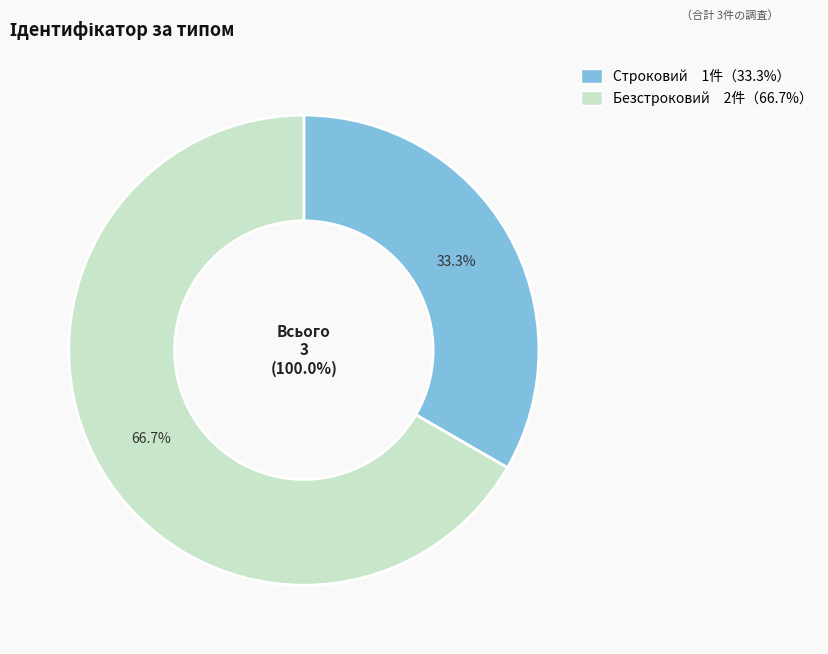

What is the largest slice in the pie chart?

Безстроковий